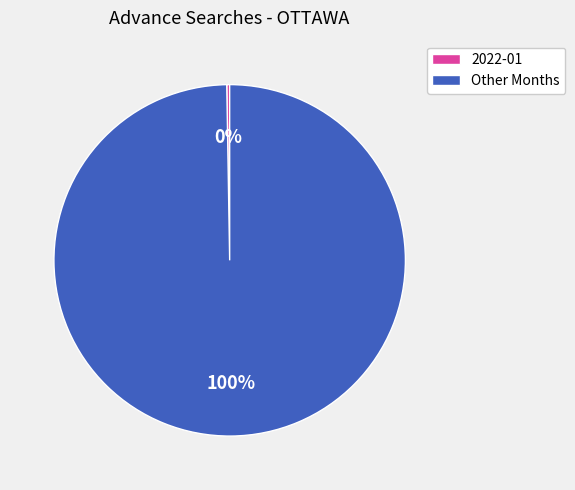

To the nearest percent, what is the average slice percentage?

50%